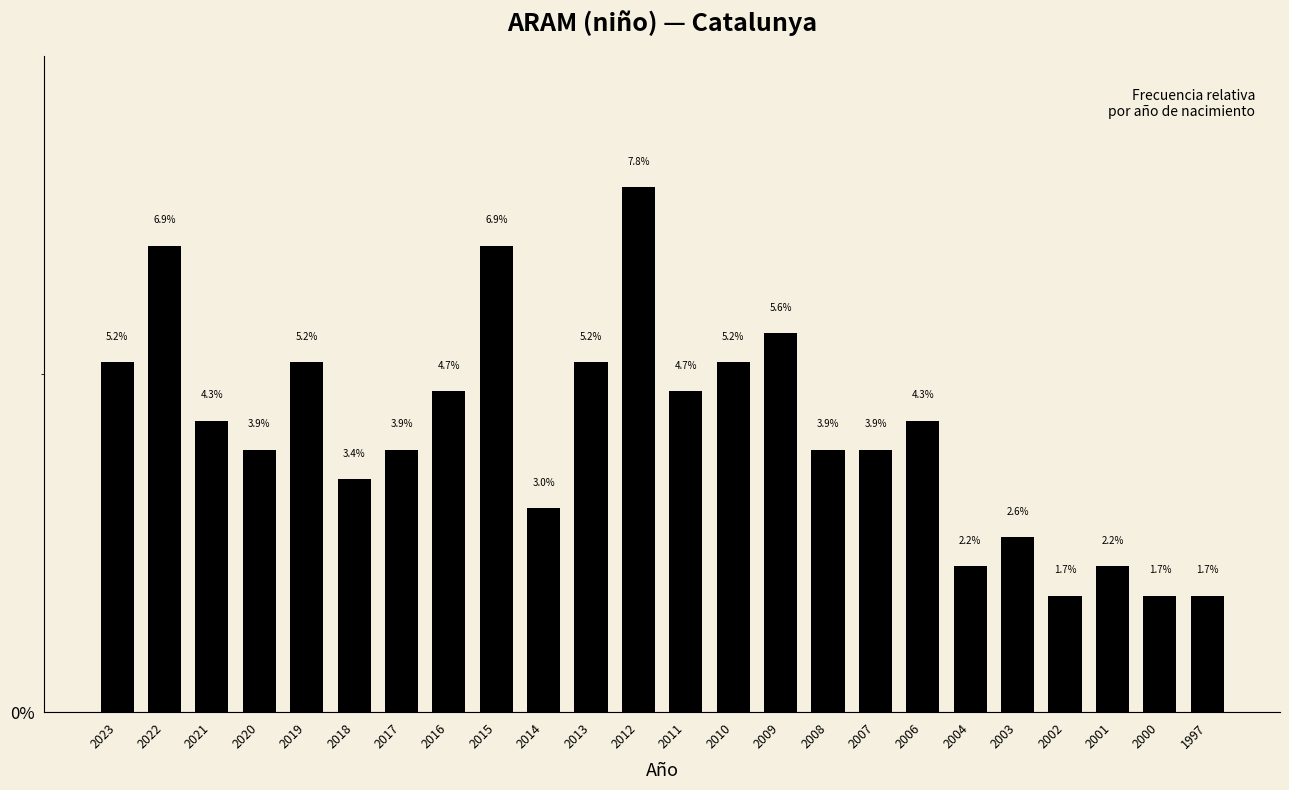

Reading left to right, transcribe all the data shown in this chart.

5.2	6.9	4.3	3.9	5.2	3.4	3.9	4.7	6.9	3.0	5.2	7.8	4.7	5.2	5.6	3.9	3.9	4.3	2.2	2.6	1.7	2.2	1.7	1.7